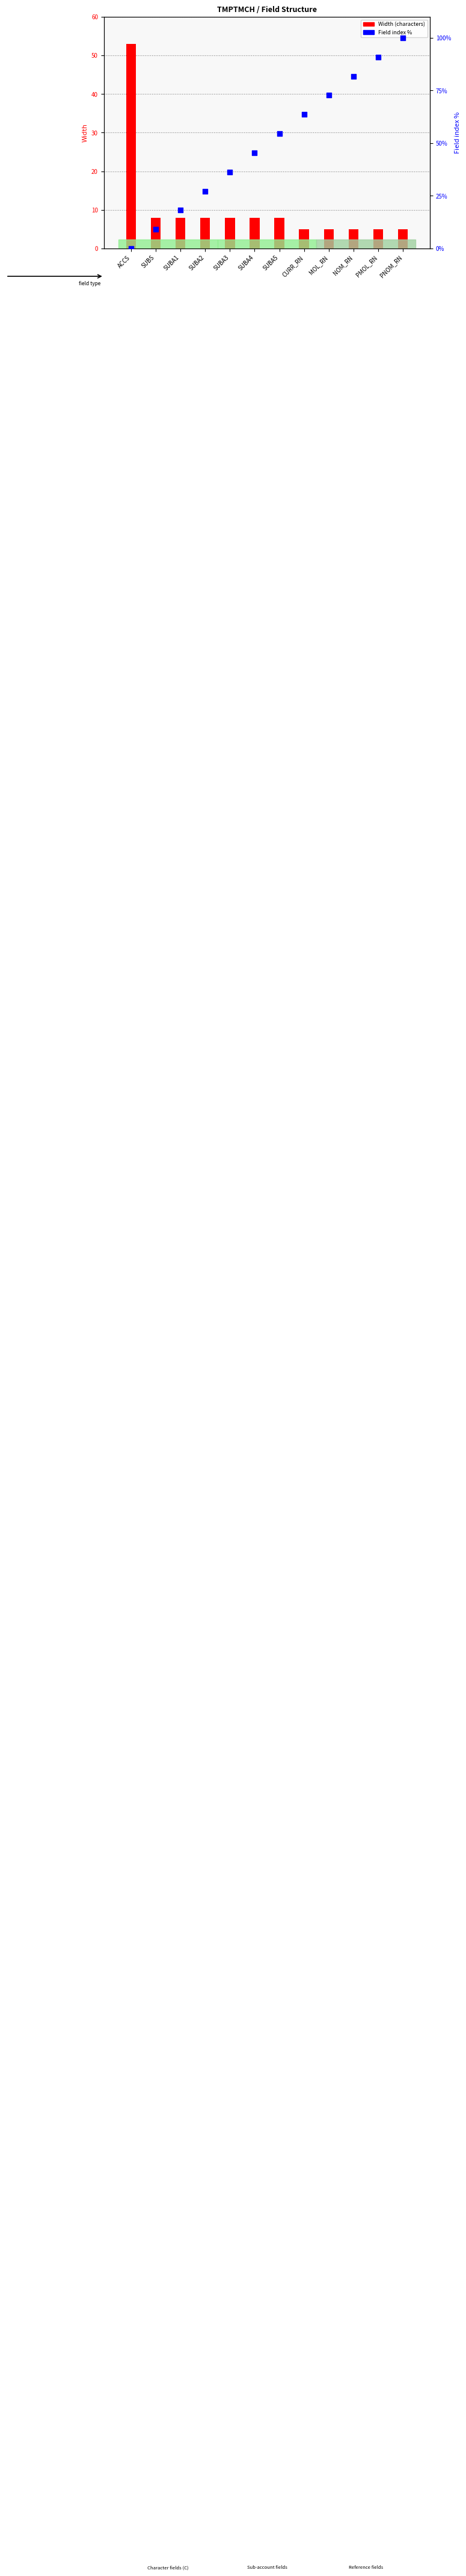

What are all the series names shown in the legend?

Width, Field index %